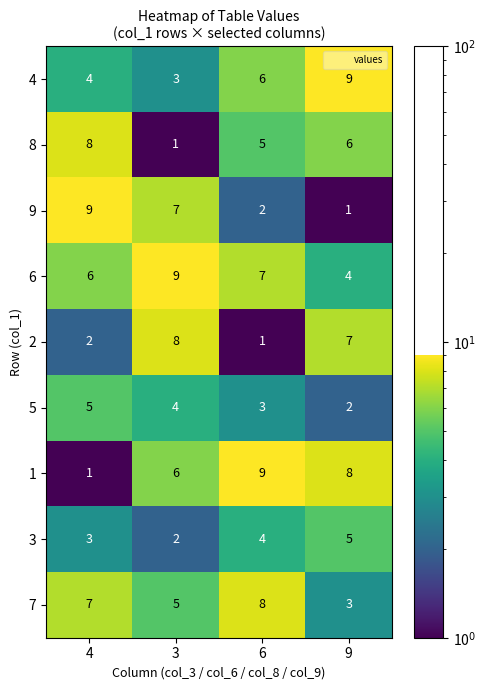

What is the sum of all 6 values?

26